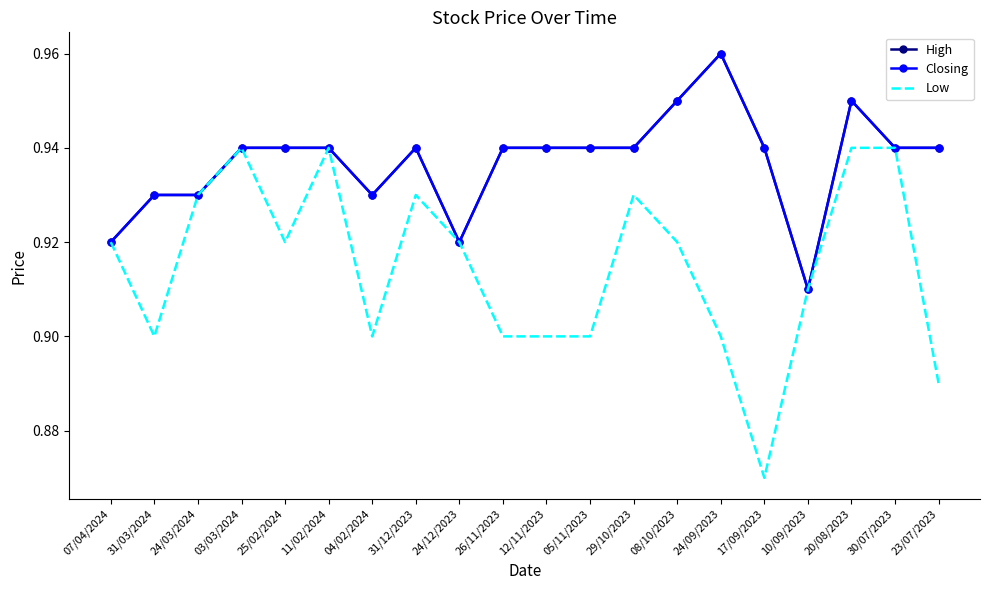

At which label is Closing closest to 0?

10/09/2023